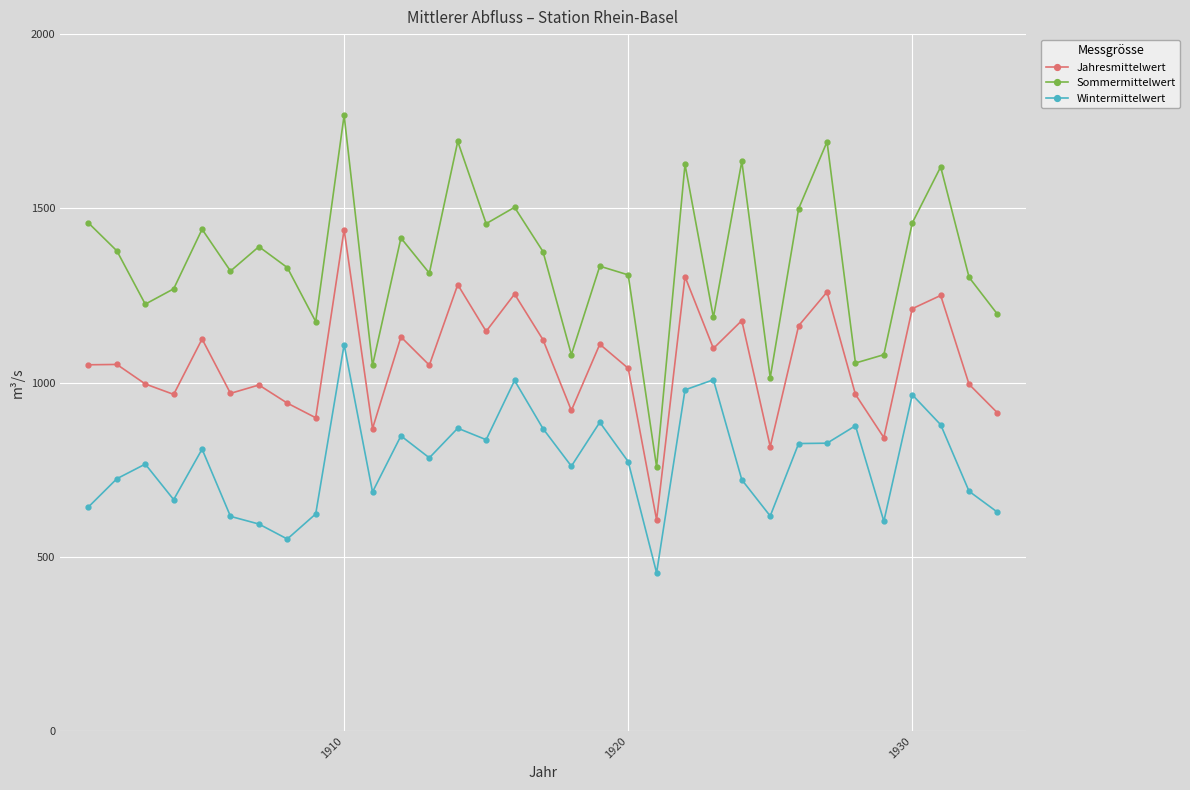

What is the sum of all Jahresmittelwert values?

34959